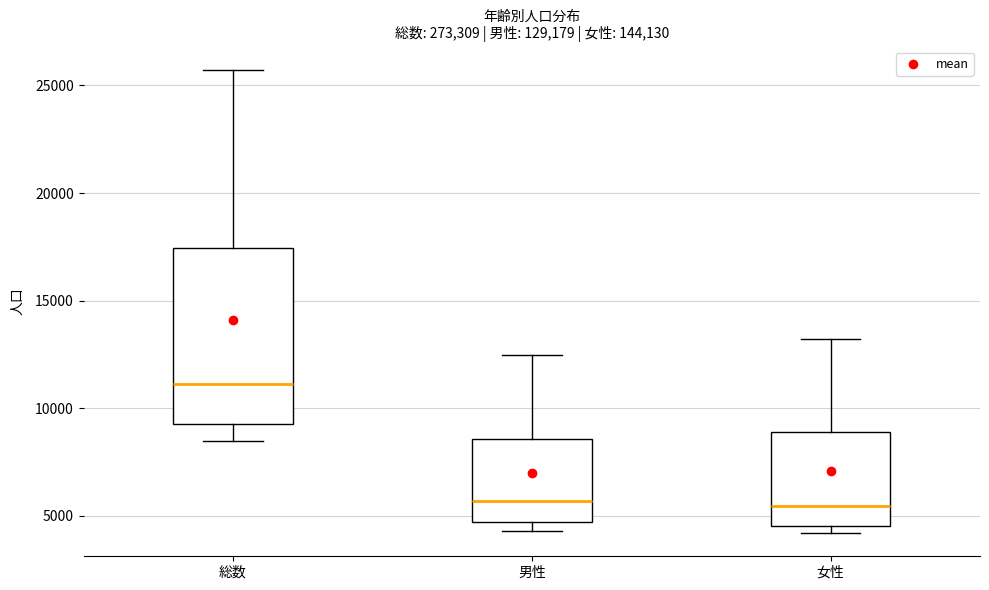

Reading left to right, transcribe this box plot: for each box, give where its median line is, the range the box spans, and where its two whiskers end, as read against the y-axis. The values are not printed on the chart, so give them approximately, as read against the axis.

総数: median 11000, box 9500 to 17500, whiskers 8500 to 25500
男性: median 5500, box 4500 to 8500, whiskers 4500 (just below the box's lower edge) to 12500
女性: median 5500, box 4500 to 9000, whiskers 4000 to 13000